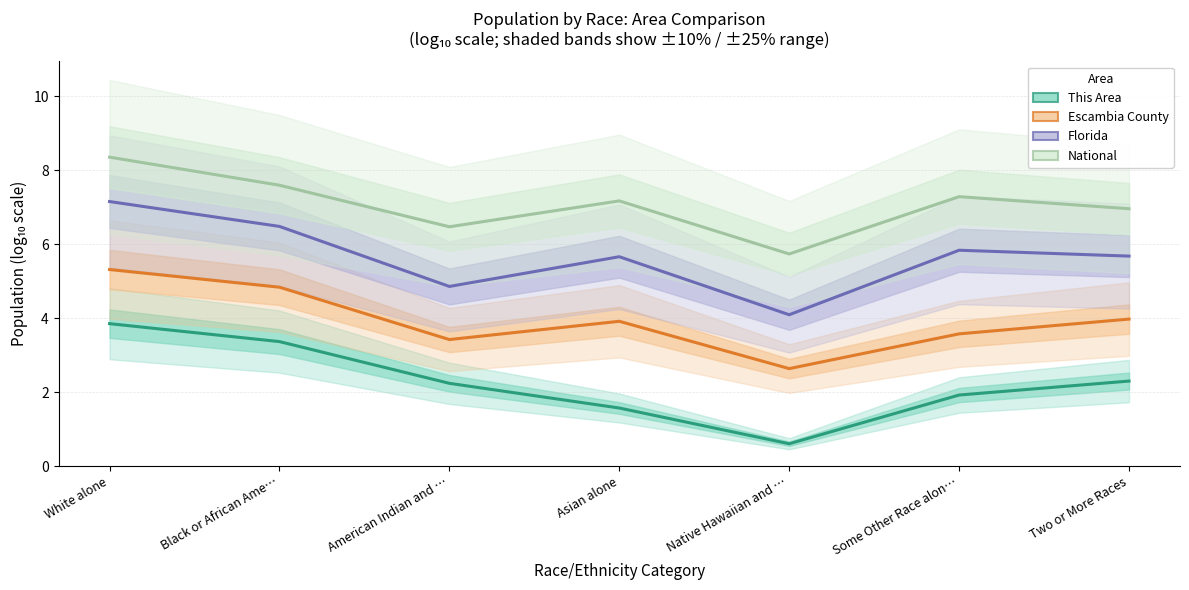

How many data points in Escambia County are less than 3?

1